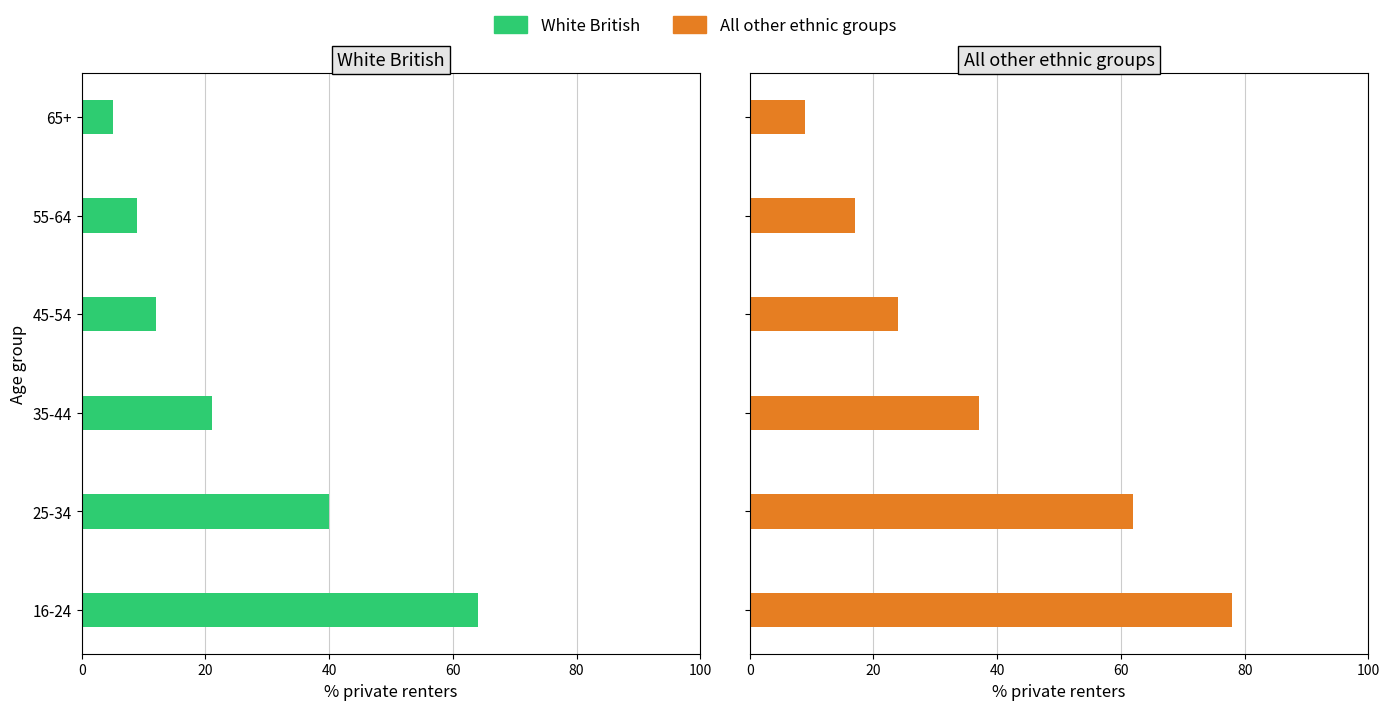

Reading left to right, list all the values displayed in this chart.

White British: 0=64	20=40	40=21	60=12	80=9	100=5
All other ethnic groups: 0=78	20=62	40=37	60=24	80=17	100=9